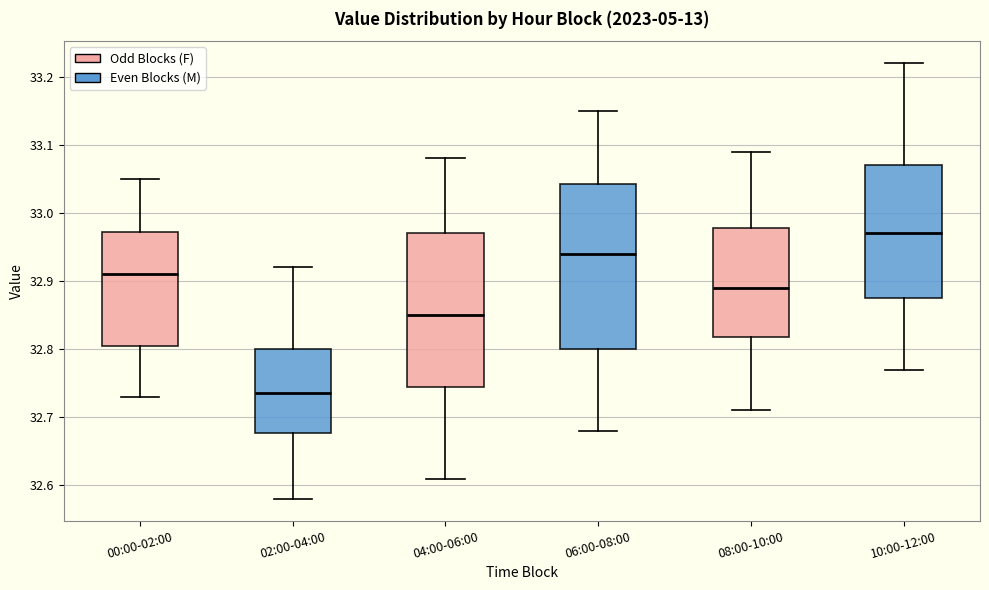

Which box's median line is the highest?

10:00-12:00